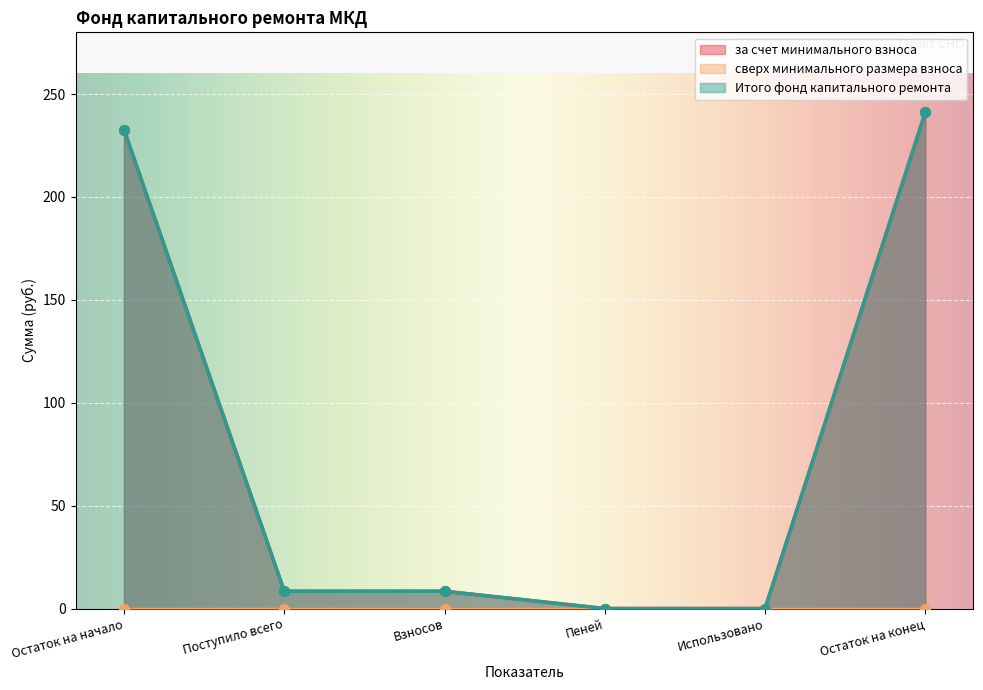

True or false: за счет минимального взноса and Итого фонд капитального ремонта intersect in this chart.

False